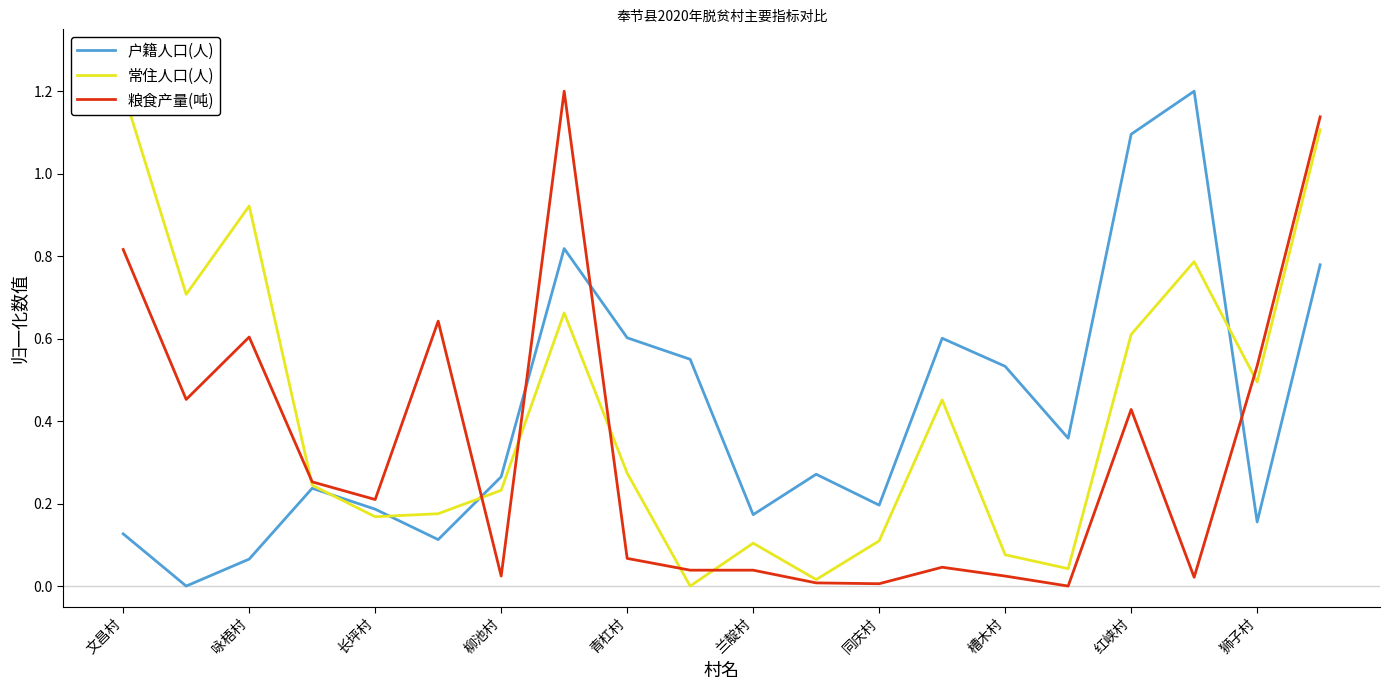

Which series has the largest total across all categories?

常住人口(人)